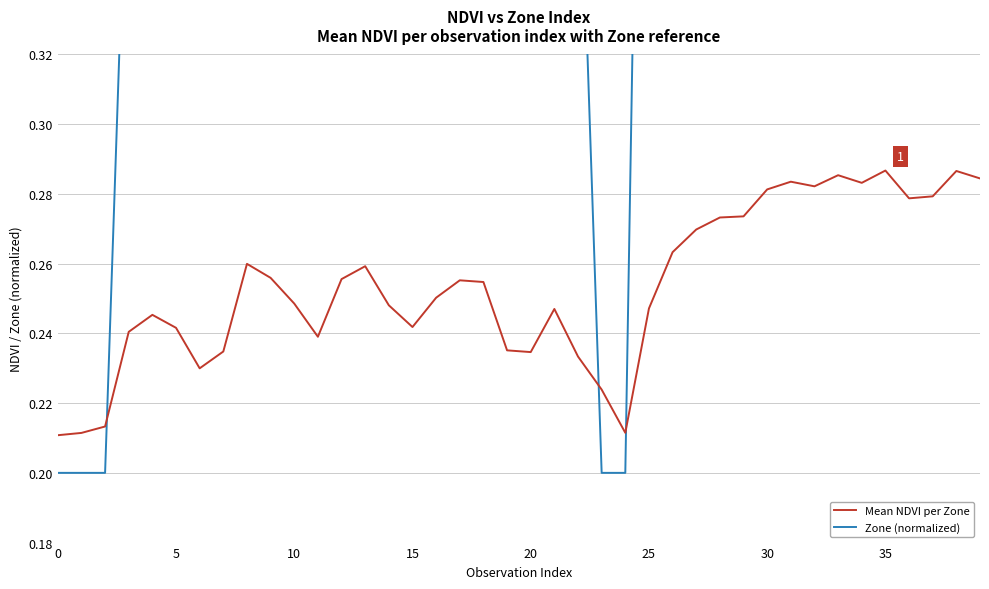

True or false: Mean NDVI per Zone has a value of 0.1 at 20.

False